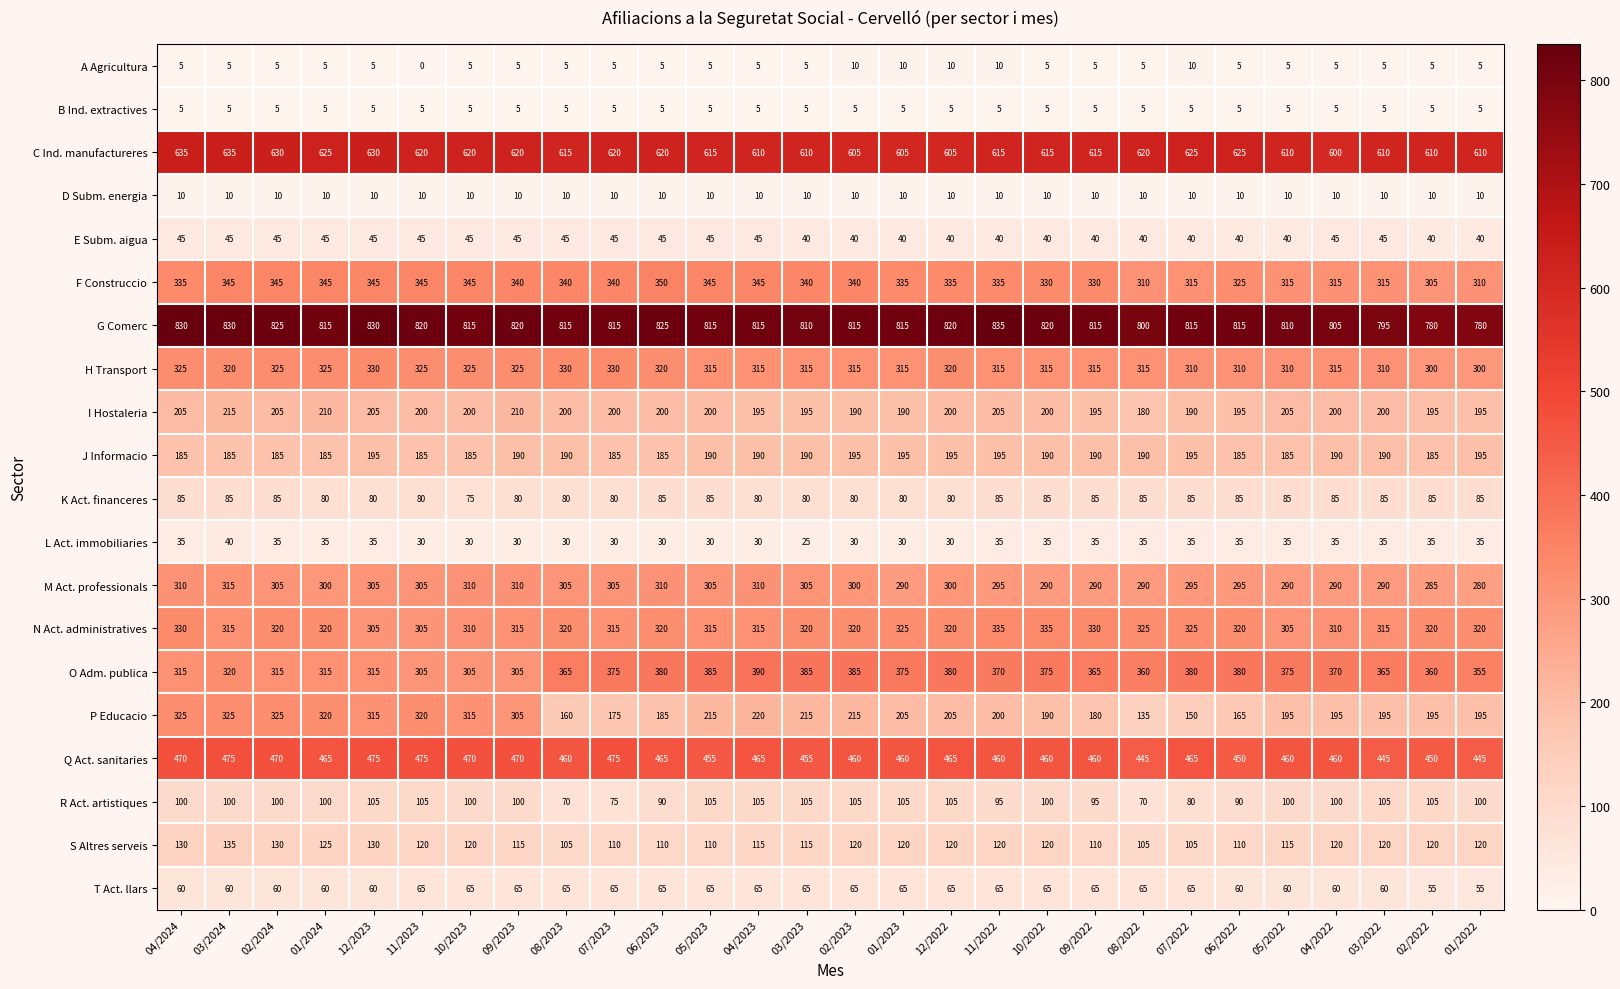

True or false: M Act. professionals has a value of 290 at 03/2022.

True